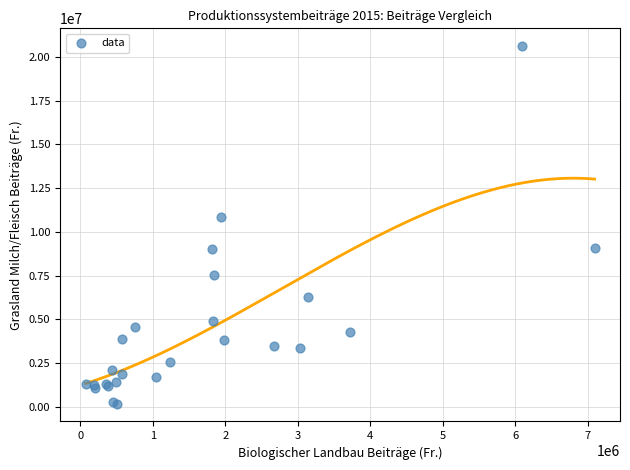

What Y value in the scatter plot is closest to 10399440?

10830446